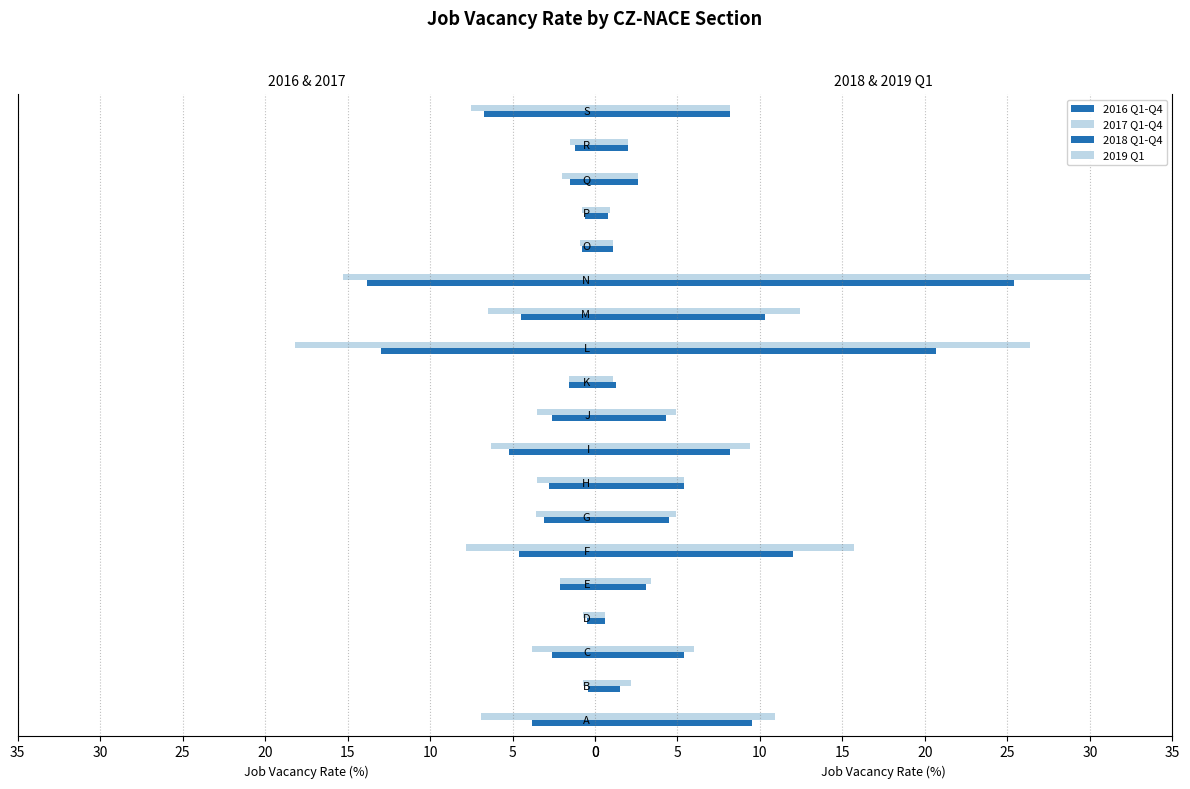

What is the difference between the maximum and minimum values in the 2016 Q1-Q4 series?

13.4